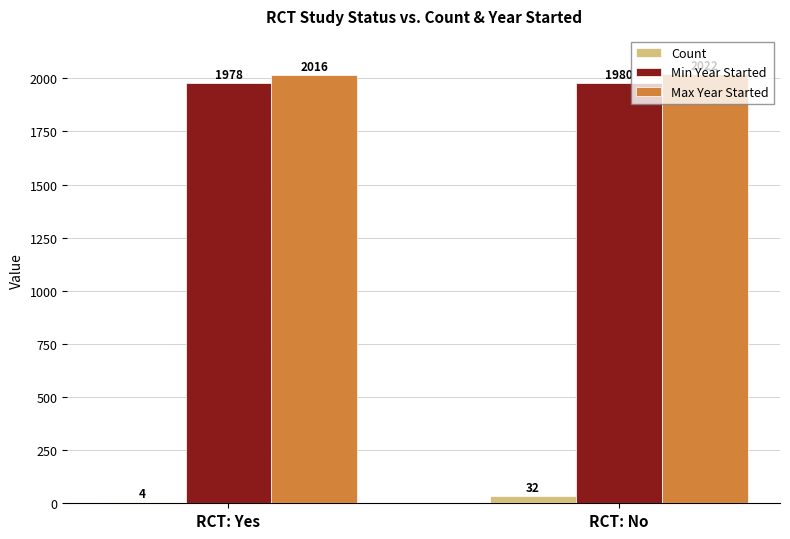

Which series has the largest total across all categories?

Max Year Started